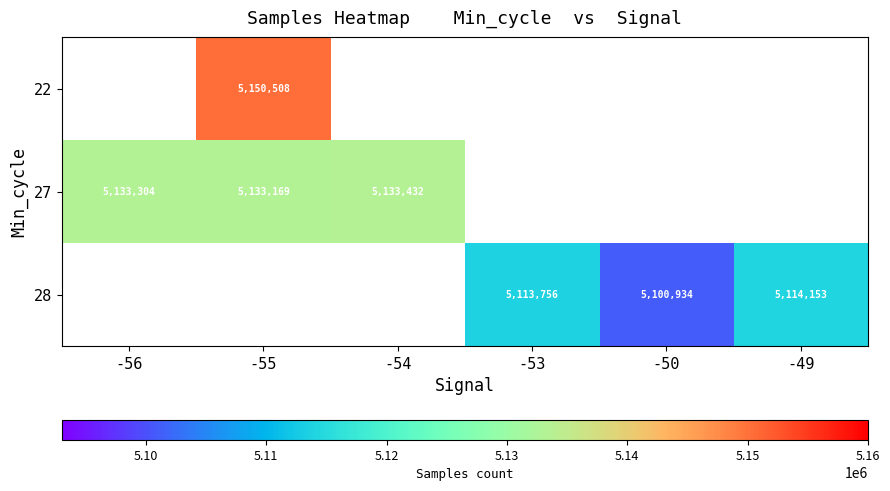

The value of 27 at -56 is 5133304. True or false?

True